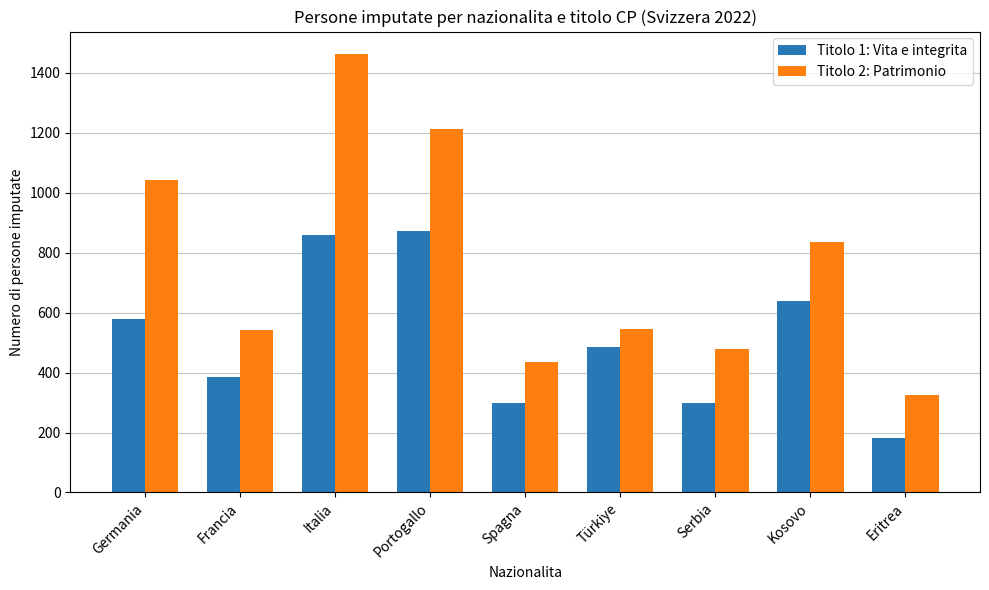

Where is Titolo 2: Patrimonio nearest to the value 895?

Kosovo